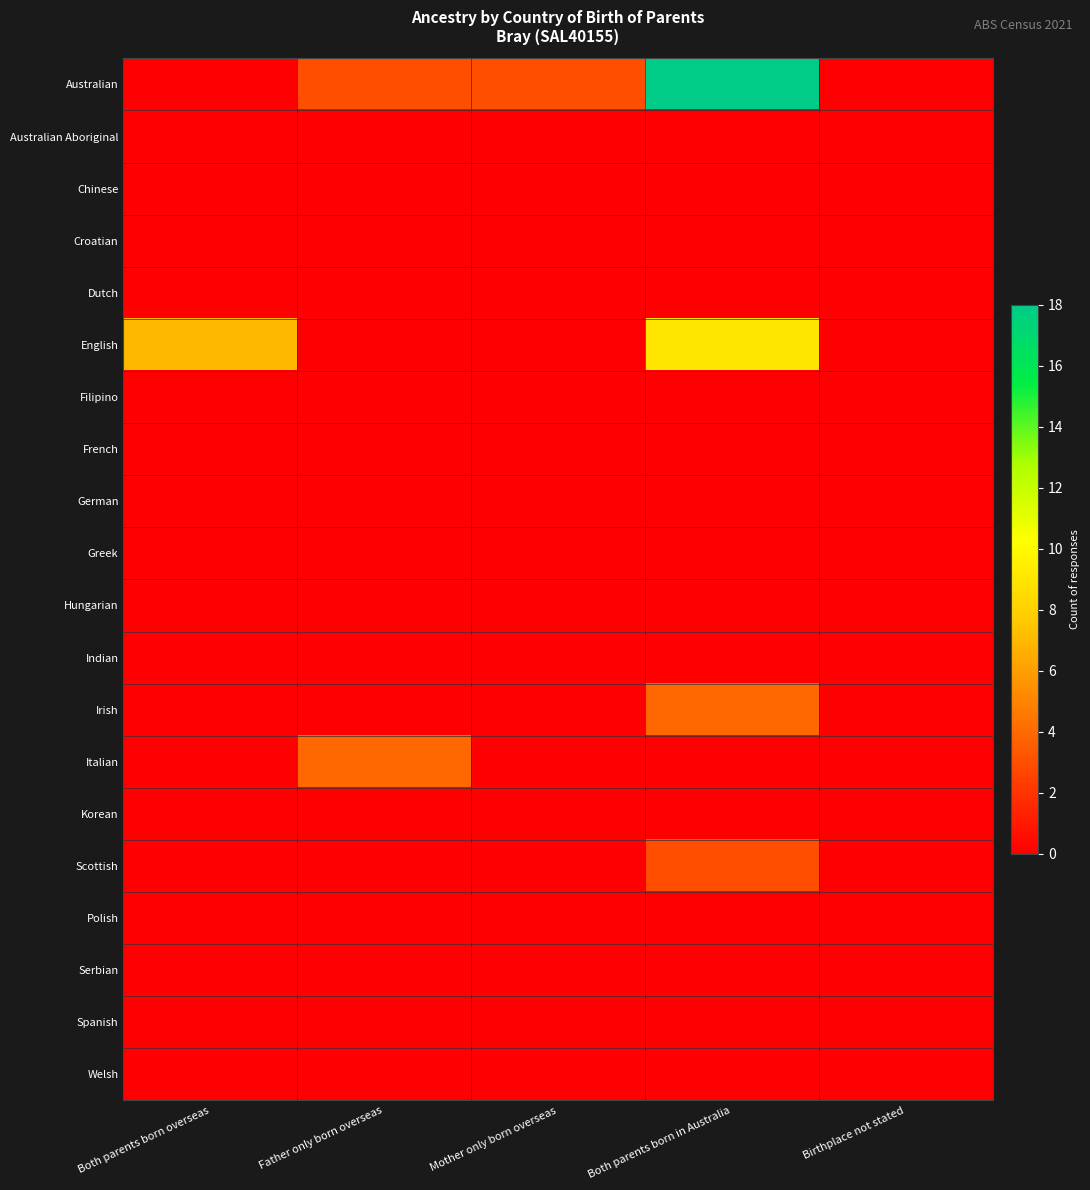

Reading right to left, transcribe all the data shown in this chart.

Australian: Birthplace not stated=0	Both parents born in Australia=18	Mother only born overseas=3	Father only born overseas=3	Both parents born overseas=0
Australian Aboriginal: Birthplace not stated=0	Both parents born in Australia=0	Mother only born overseas=0	Father only born overseas=0	Both parents born overseas=0
Chinese: Birthplace not stated=0	Both parents born in Australia=0	Mother only born overseas=0	Father only born overseas=0	Both parents born overseas=0
Croatian: Birthplace not stated=0	Both parents born in Australia=0	Mother only born overseas=0	Father only born overseas=0	Both parents born overseas=0
Dutch: Birthplace not stated=0	Both parents born in Australia=0	Mother only born overseas=0	Father only born overseas=0	Both parents born overseas=0
English: Birthplace not stated=0	Both parents born in Australia=9	Mother only born overseas=0	Father only born overseas=0	Both parents born overseas=7
Filipino: Birthplace not stated=0	Both parents born in Australia=0	Mother only born overseas=0	Father only born overseas=0	Both parents born overseas=0
French: Birthplace not stated=0	Both parents born in Australia=0	Mother only born overseas=0	Father only born overseas=0	Both parents born overseas=0
German: Birthplace not stated=0	Both parents born in Australia=0	Mother only born overseas=0	Father only born overseas=0	Both parents born overseas=0
Greek: Birthplace not stated=0	Both parents born in Australia=0	Mother only born overseas=0	Father only born overseas=0	Both parents born overseas=0
Hungarian: Birthplace not stated=0	Both parents born in Australia=0	Mother only born overseas=0	Father only born overseas=0	Both parents born overseas=0
Indian: Birthplace not stated=0	Both parents born in Australia=0	Mother only born overseas=0	Father only born overseas=0	Both parents born overseas=0
Irish: Birthplace not stated=0	Both parents born in Australia=4	Mother only born overseas=0	Father only born overseas=0	Both parents born overseas=0
Italian: Birthplace not stated=0	Both parents born in Australia=0	Mother only born overseas=0	Father only born overseas=4	Both parents born overseas=0
Korean: Birthplace not stated=0	Both parents born in Australia=0	Mother only born overseas=0	Father only born overseas=0	Both parents born overseas=0
Scottish: Birthplace not stated=0	Both parents born in Australia=3	Mother only born overseas=0	Father only born overseas=0	Both parents born overseas=0
Polish: Birthplace not stated=0	Both parents born in Australia=0	Mother only born overseas=0	Father only born overseas=0	Both parents born overseas=0
Serbian: Birthplace not stated=0	Both parents born in Australia=0	Mother only born overseas=0	Father only born overseas=0	Both parents born overseas=0
Spanish: Birthplace not stated=0	Both parents born in Australia=0	Mother only born overseas=0	Father only born overseas=0	Both parents born overseas=0
Welsh: Birthplace not stated=0	Both parents born in Australia=0	Mother only born overseas=0	Father only born overseas=0	Both parents born overseas=0